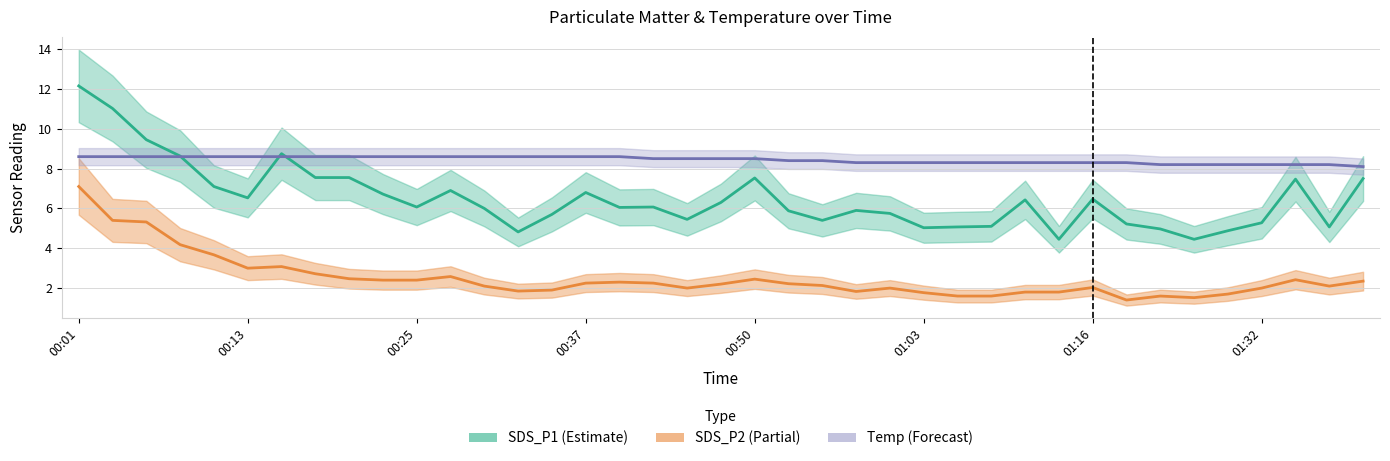

What is the smallest value displayed?

1.4